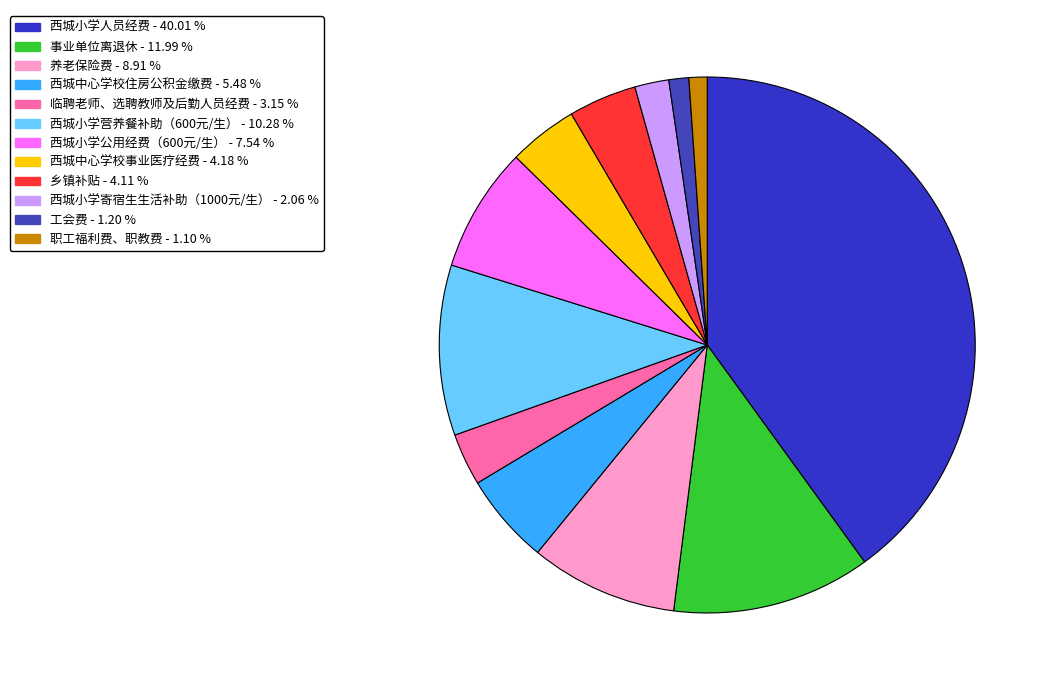

Is 西城中心学校住房公积金缴费 the majority of the pie?

No